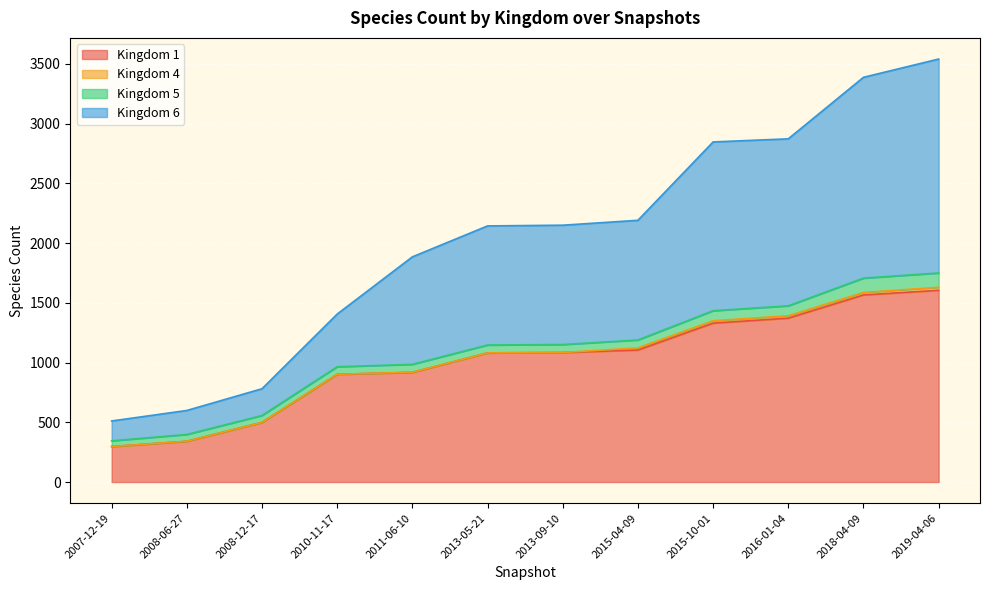

What is the sum of the 1 values at 2015-04-09 and 2008-12-17?

1604